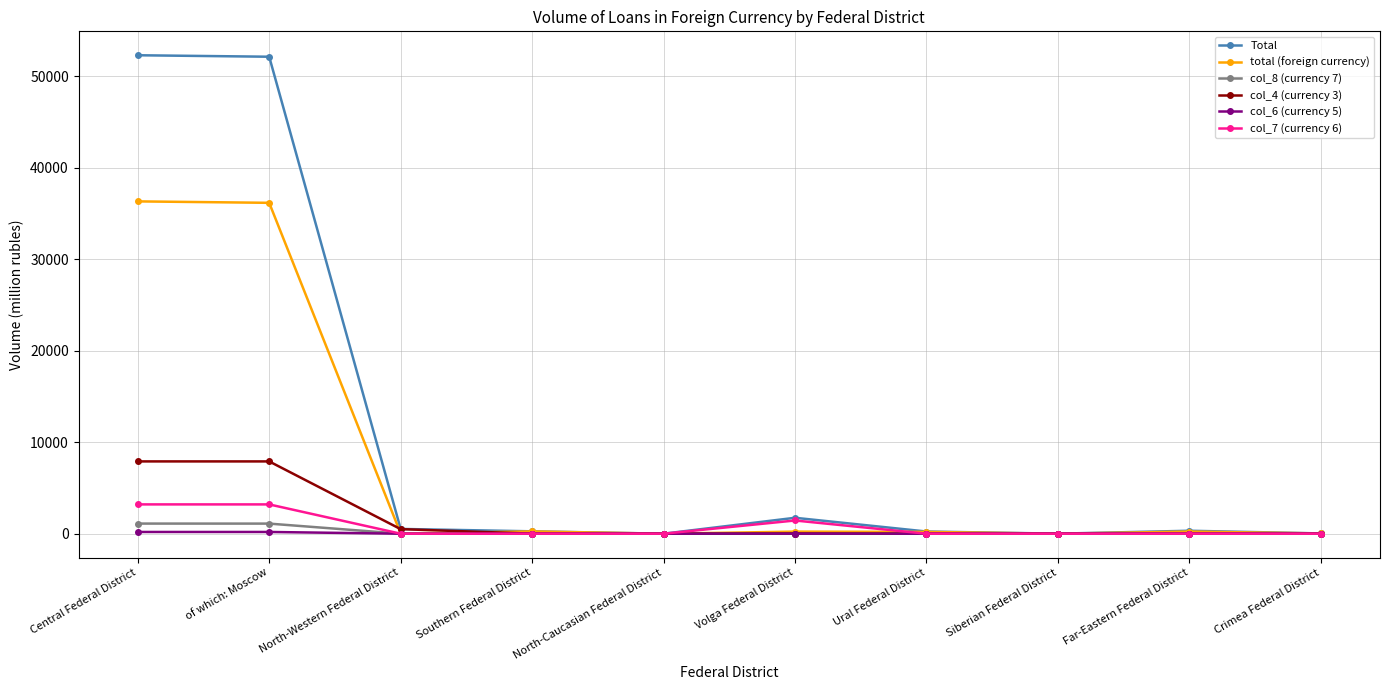

Is the value of col_4 (currency 3) at Central Federal District greater than the value of col_8 (currency 7) at Southern Federal District?

Yes